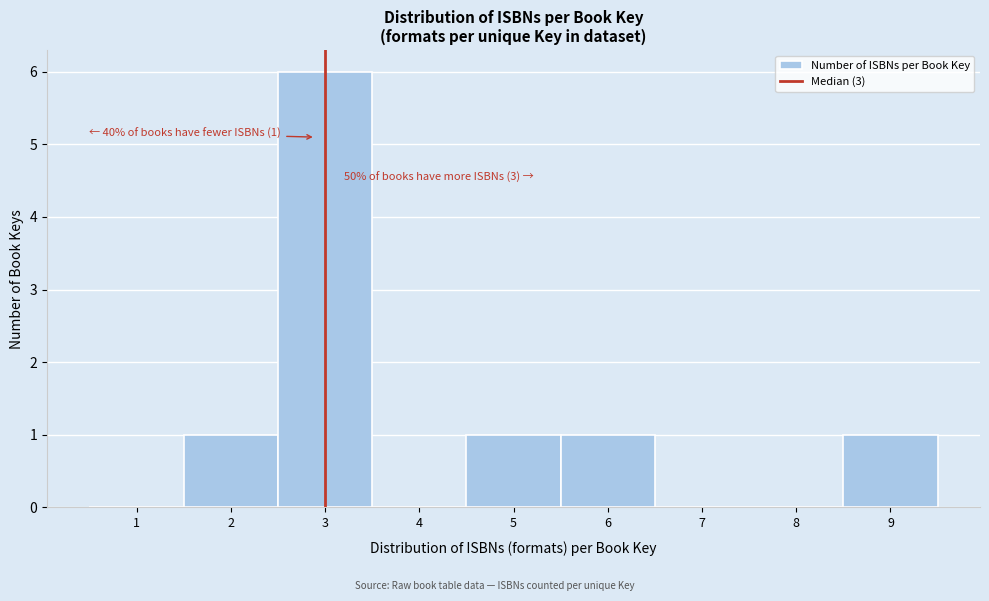

Which range on the x-axis has the tallest bar?

2.5 to 3.5